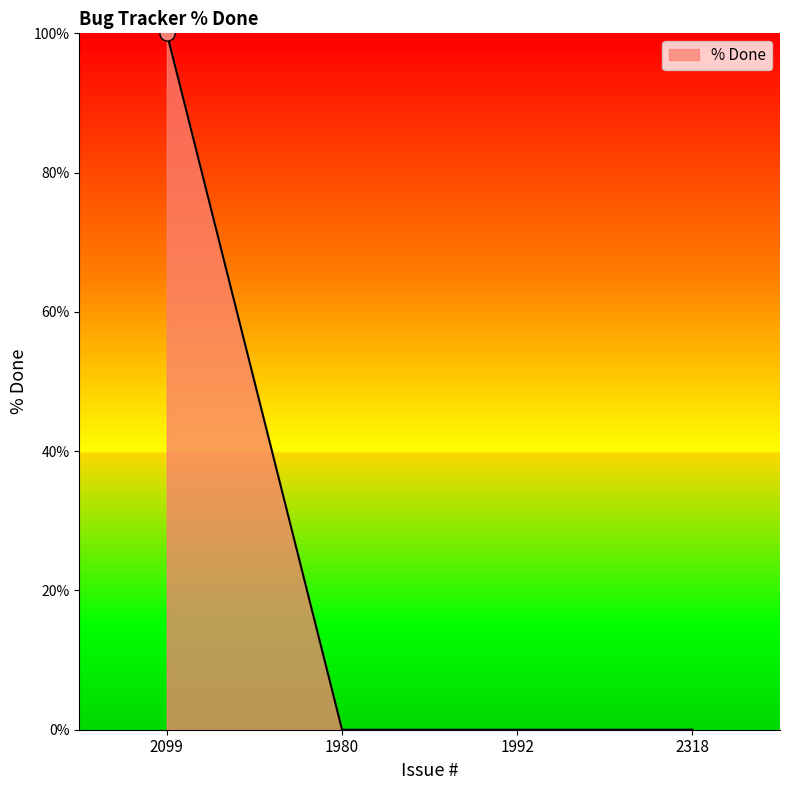

Between 2318 and 2099, which is larger?

2099